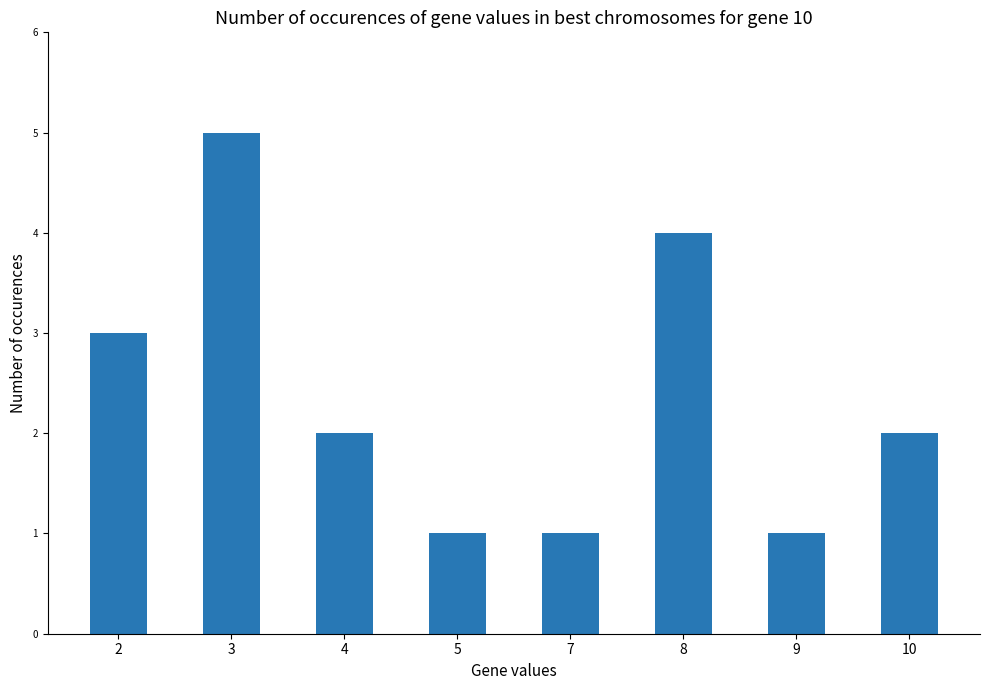

What is the difference between the second highest and second lowest values?

3